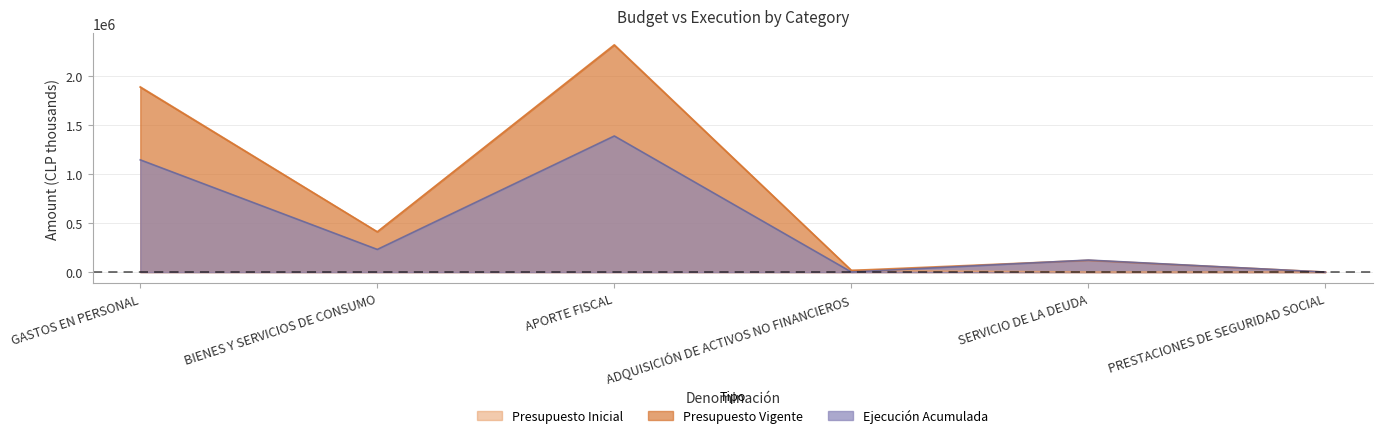

What is the label of the 4th point from the right?

APORTE FISCAL